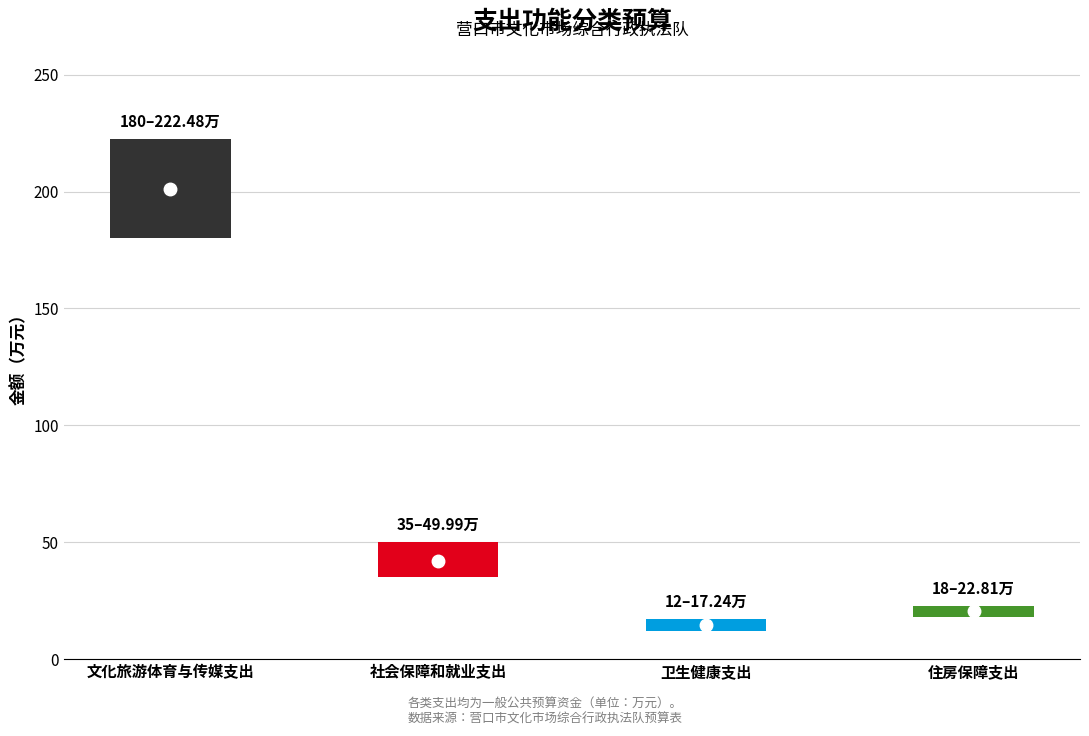

What is the sum of the values at 卫生健康支出 and 社会保障和就业支出?

67.2